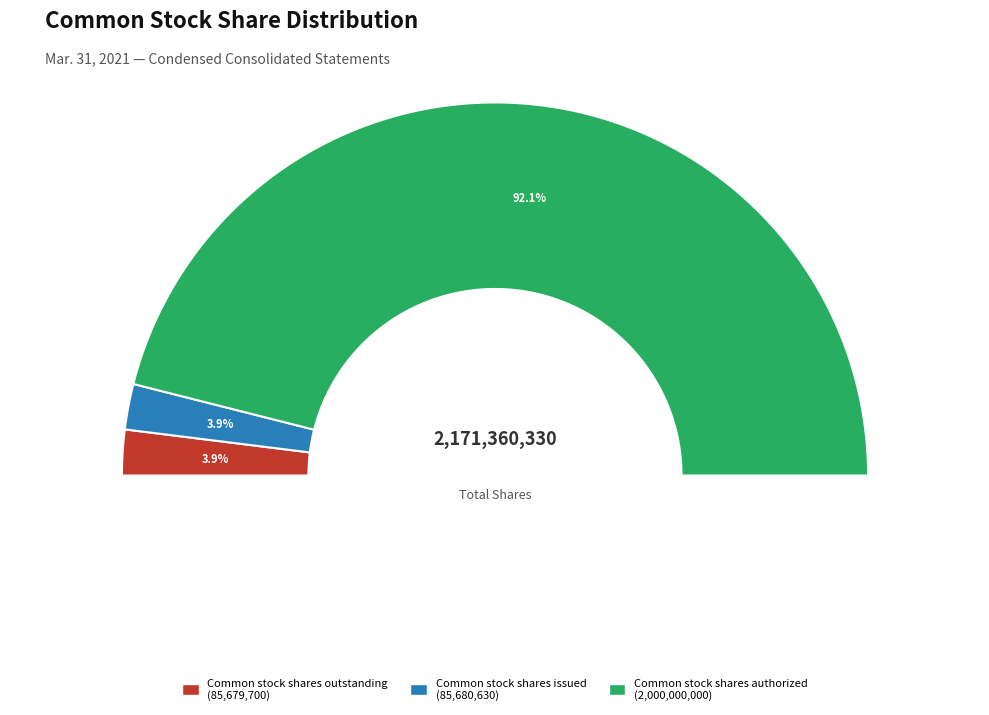

Rank the categories by value from lowest to highest.

Common stock shares outstanding, Common stock shares issued, Common stock shares authorized